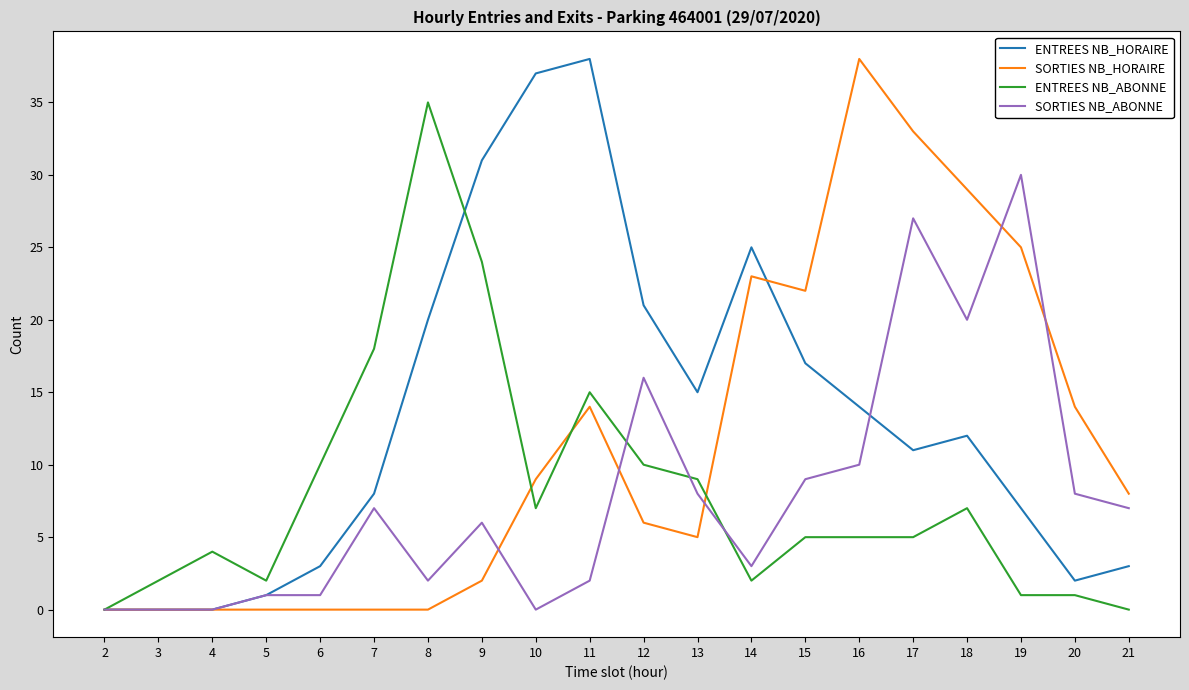

At which label is ENTREES NB_HORAIRE closest to 19?

8